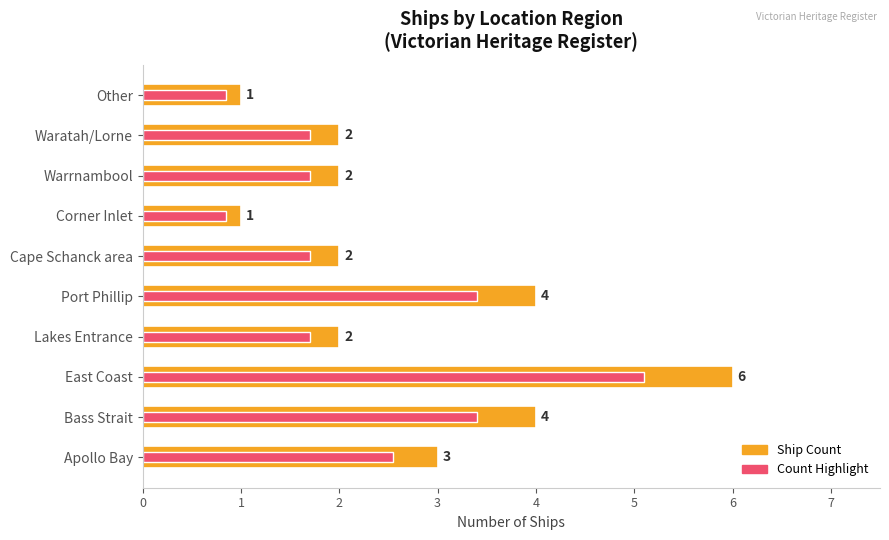

At how many categories does at least one series exceed 3?

3